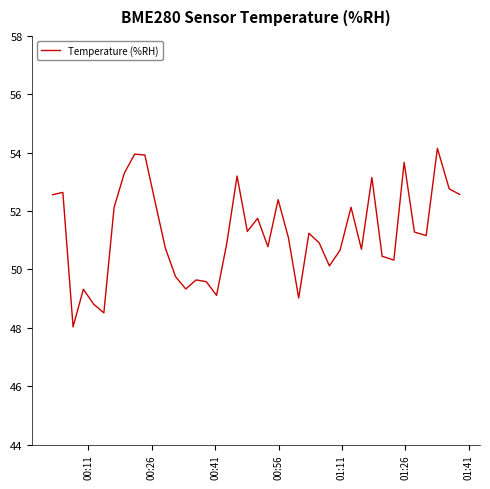

What is the difference between the maximum and minimum values?

6.1